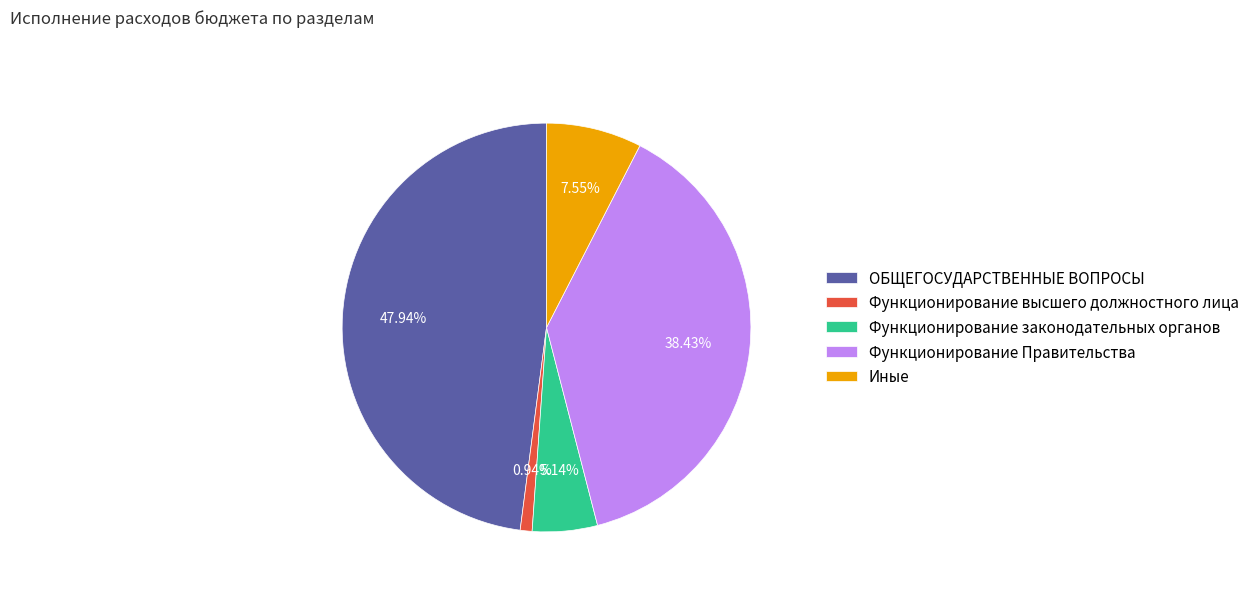

Is there any slice that represents more than half of the pie?

No